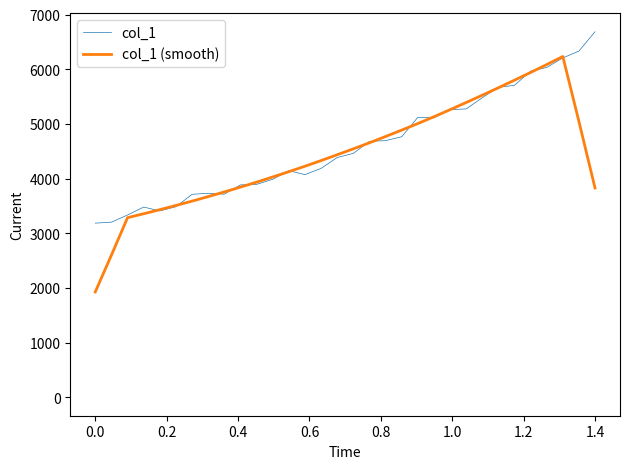

What is the maximum value shown in the chart?

6685.7